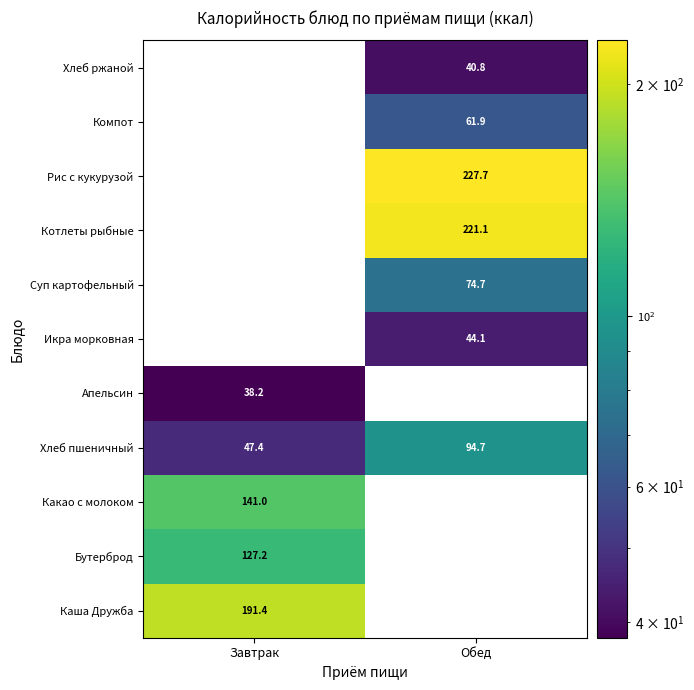

What is the sum of all Хлеб пшеничный values?

142.1